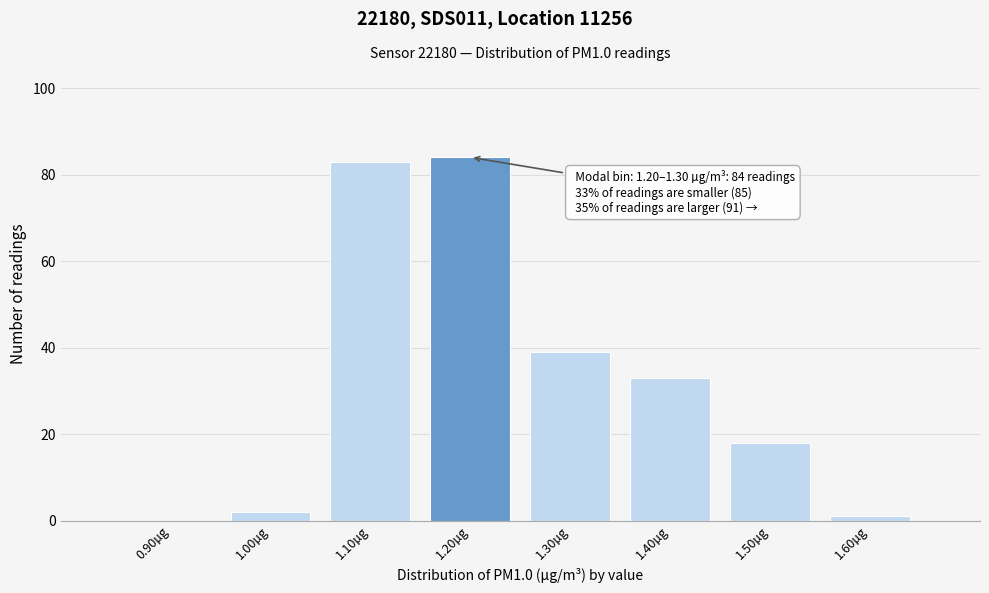

Reading right to left, what are all the values shown in this chart?

1.60µg=1	1.50µg=18	1.40µg=33	1.30µg=39	1.20µg=84	1.10µg=83	1.00µg=2	0.90µg=0